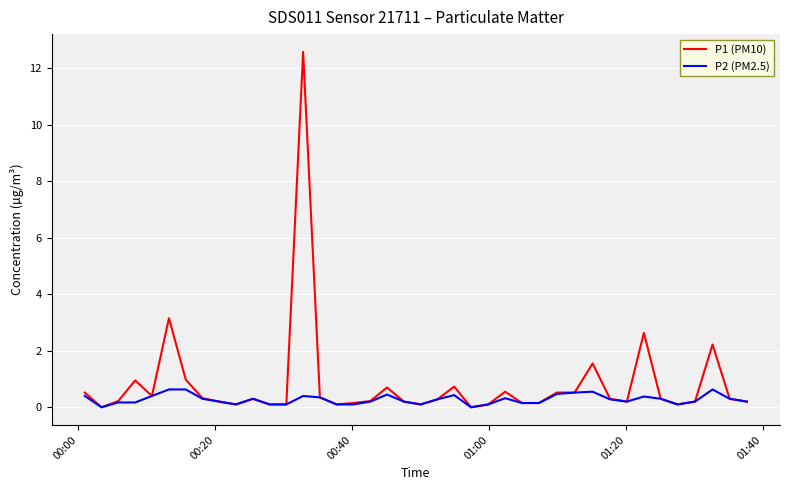

List the series in order of their peak value, highest first.

P1 (PM10), P2 (PM2.5)